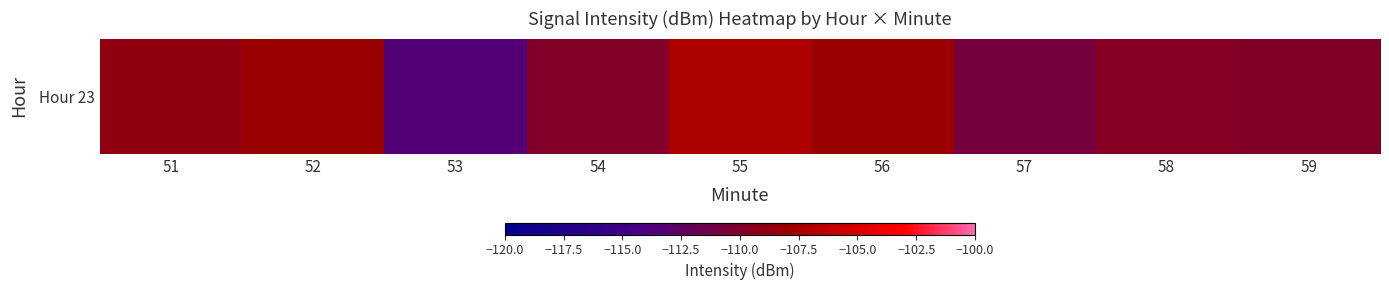

Between 54 and 55, which is larger?

55